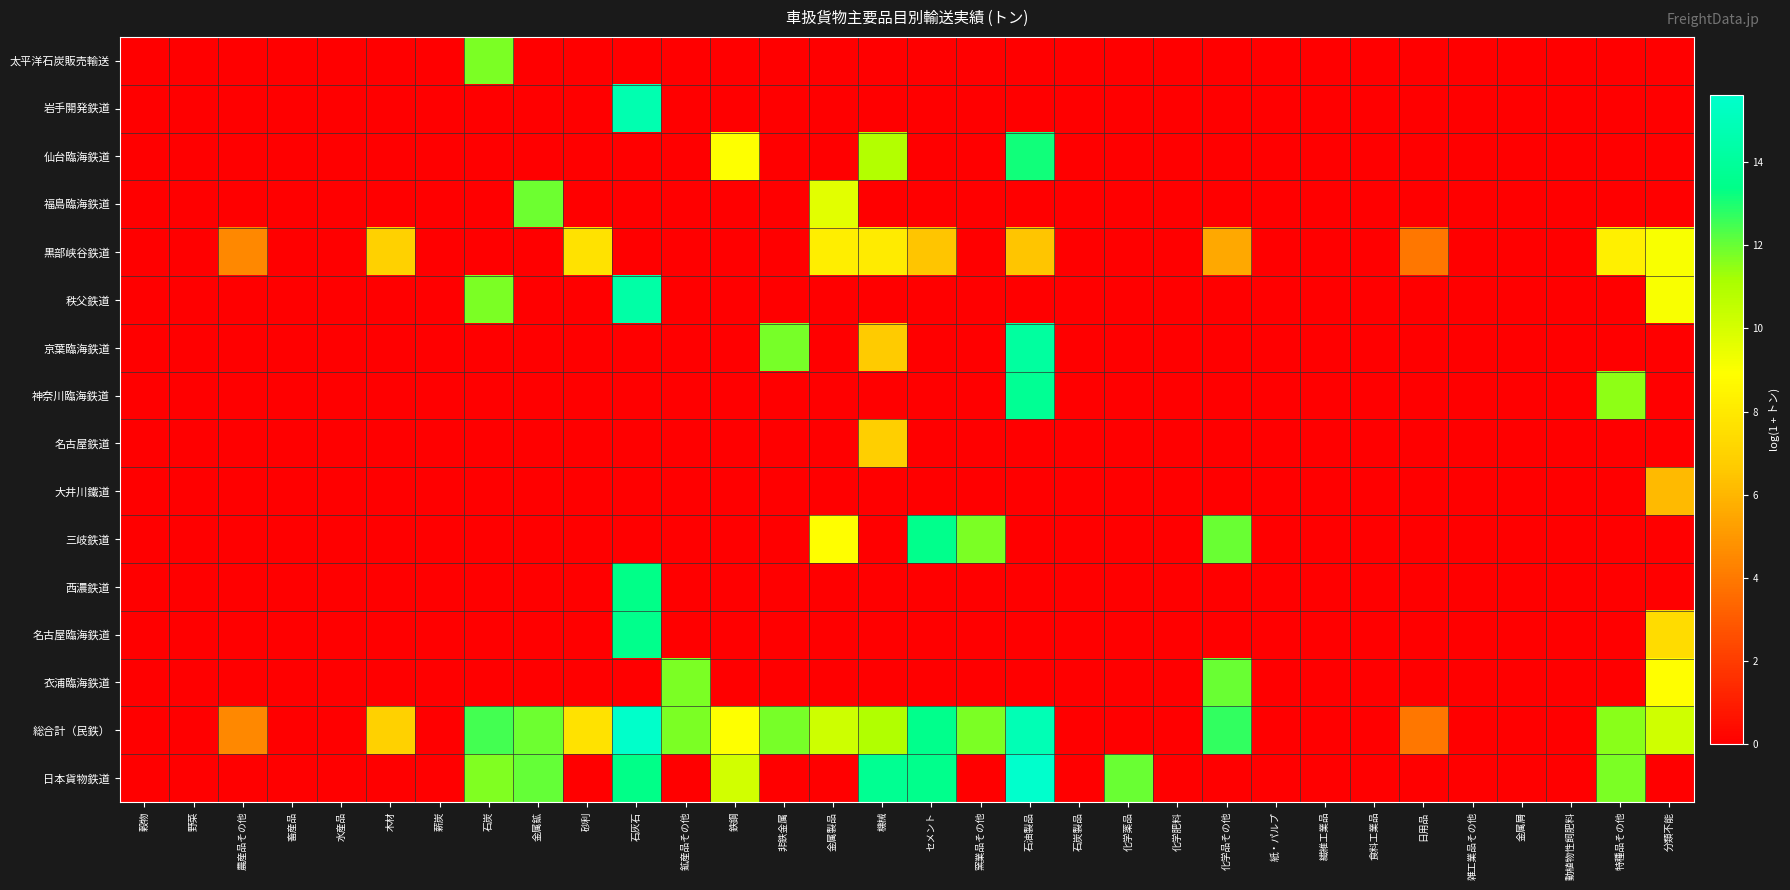

At which category is the sum across all series the highest?

石灰石